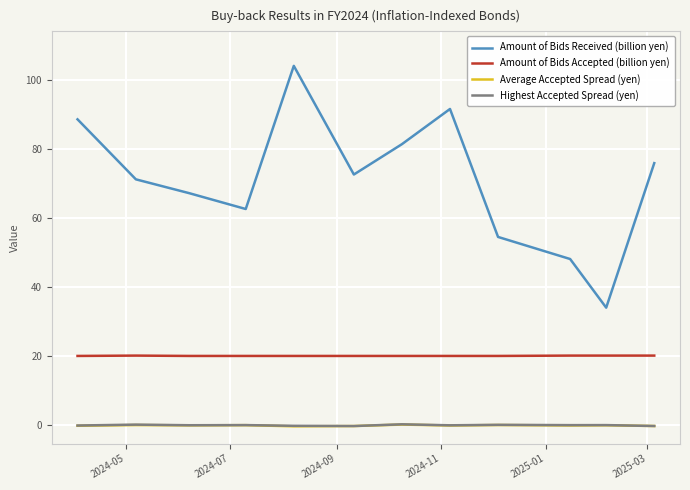

What is the highest value of the Amount of Bids Accepted (billion yen) series?

20.1